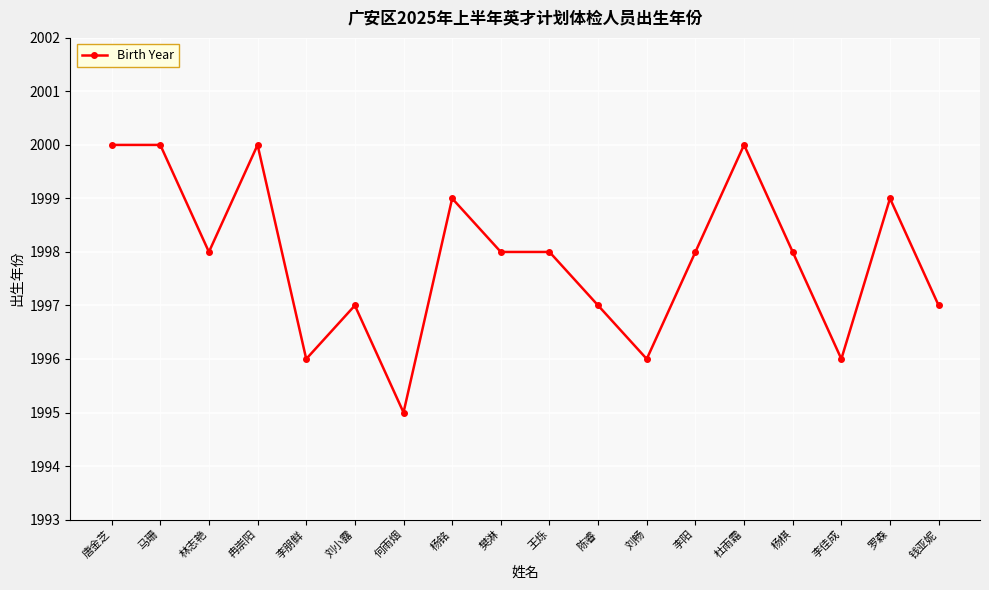

At which label does the data first exceed 1998?

唐金芝